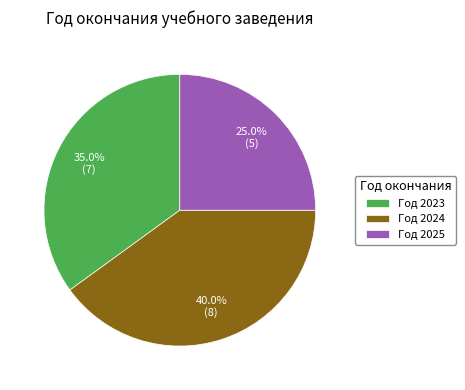

Which category has the biggest portion of the pie?

Год 2024